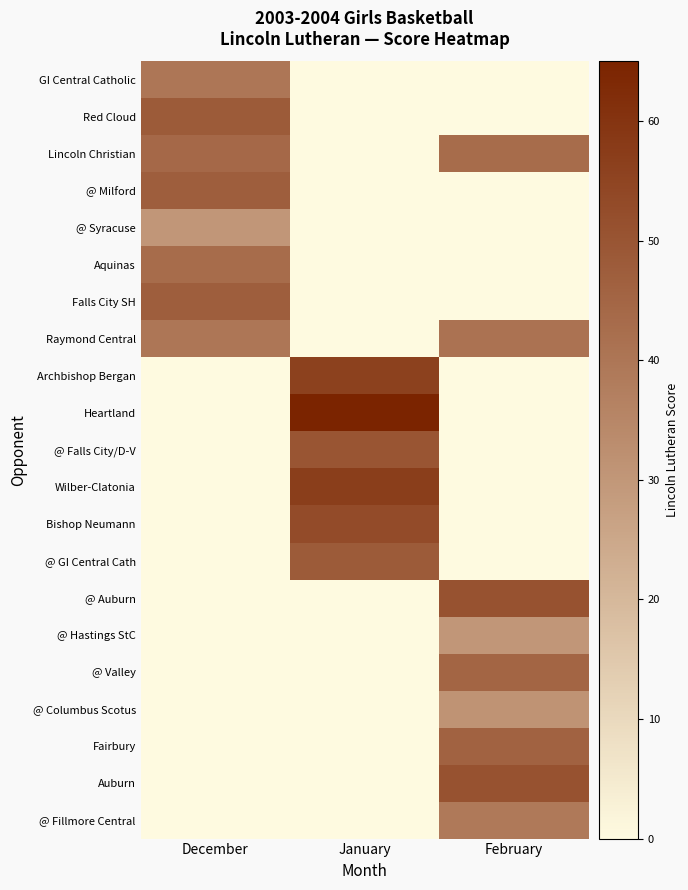

Which series has the largest range (max minus min)?

Heartland